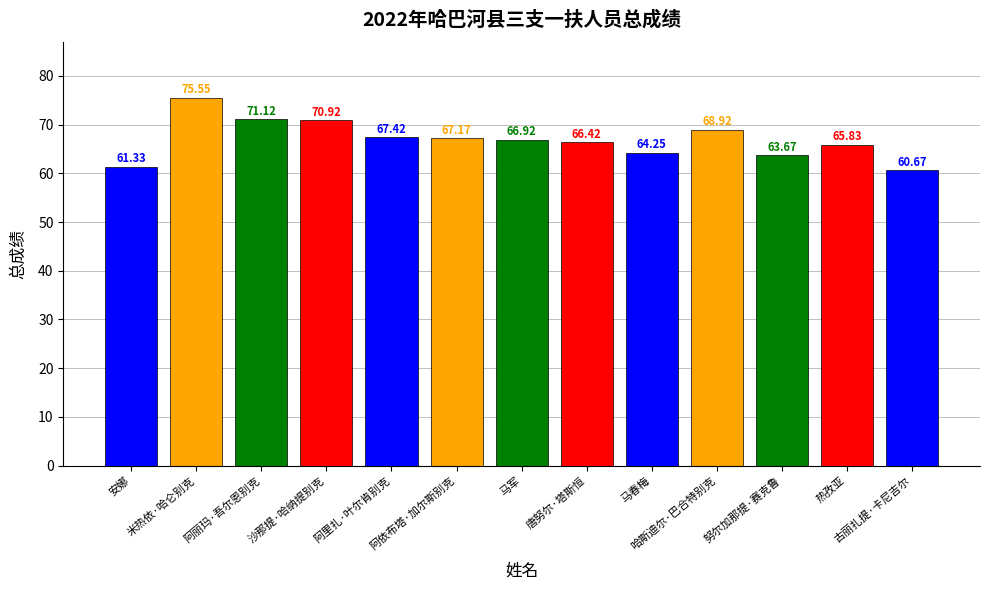

The chart shows a value of 119.4 at 阿依布塔·加尔斯别克. True or false?

False